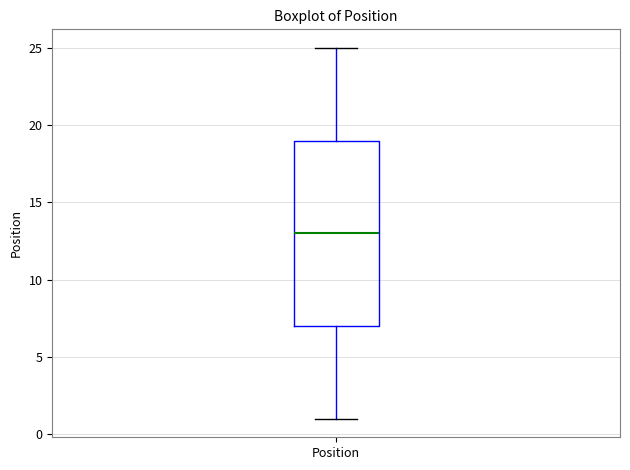

Read this box plot against the y-axis: the position of the median line, the range covered by the box, and the ends of both whiskers. The values are not printed on the chart, so give them approximately, as read against the axis.

median 13, box 7 to 19, whiskers 1 to 25